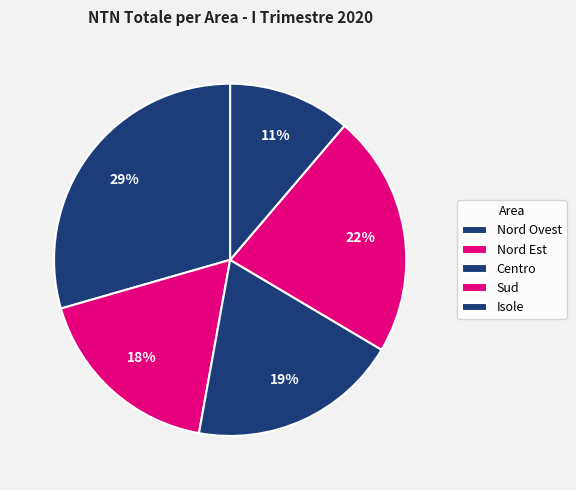

Which slice is the largest?

Nord Ovest